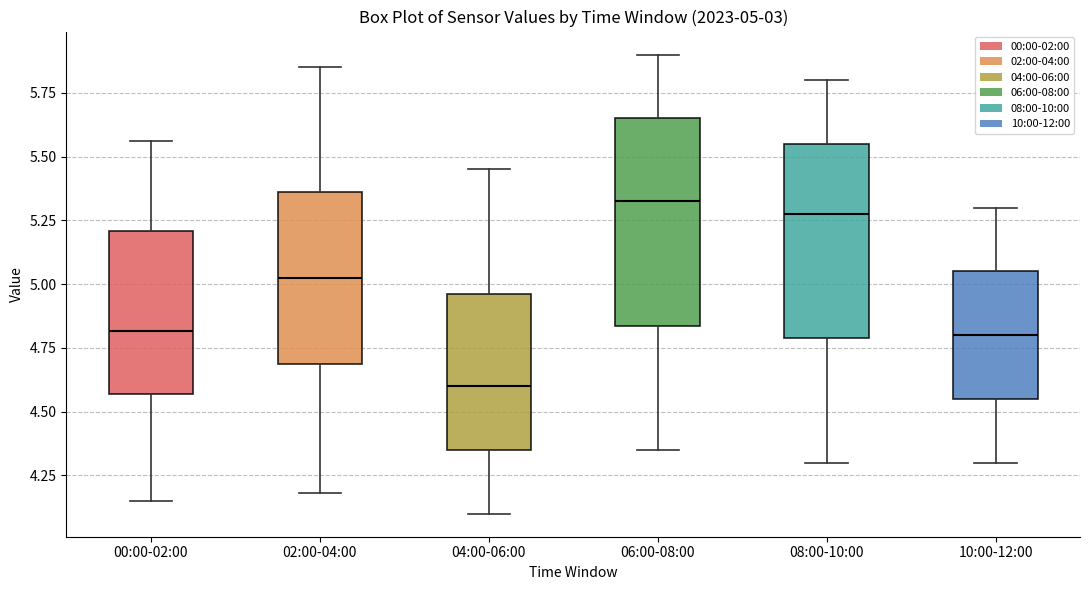

Comparing the boxes themselves (not the whiskers), which one is the tallest?

06:00-08:00